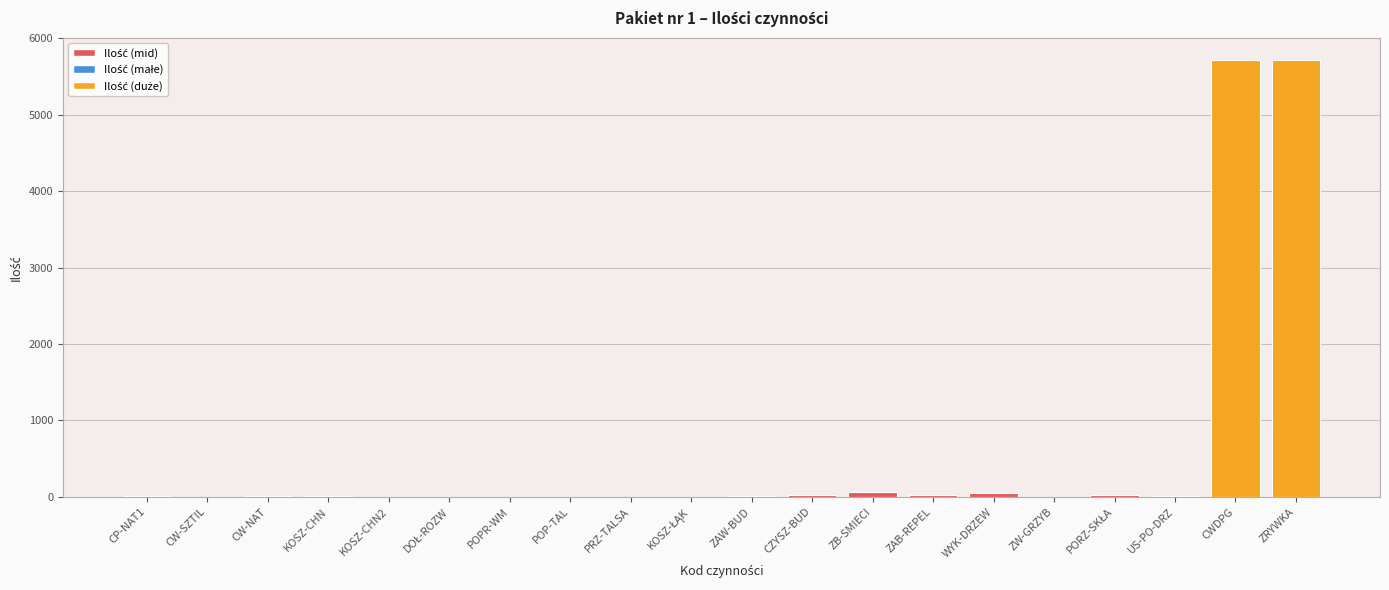

What is the sum of all values?

11698.8